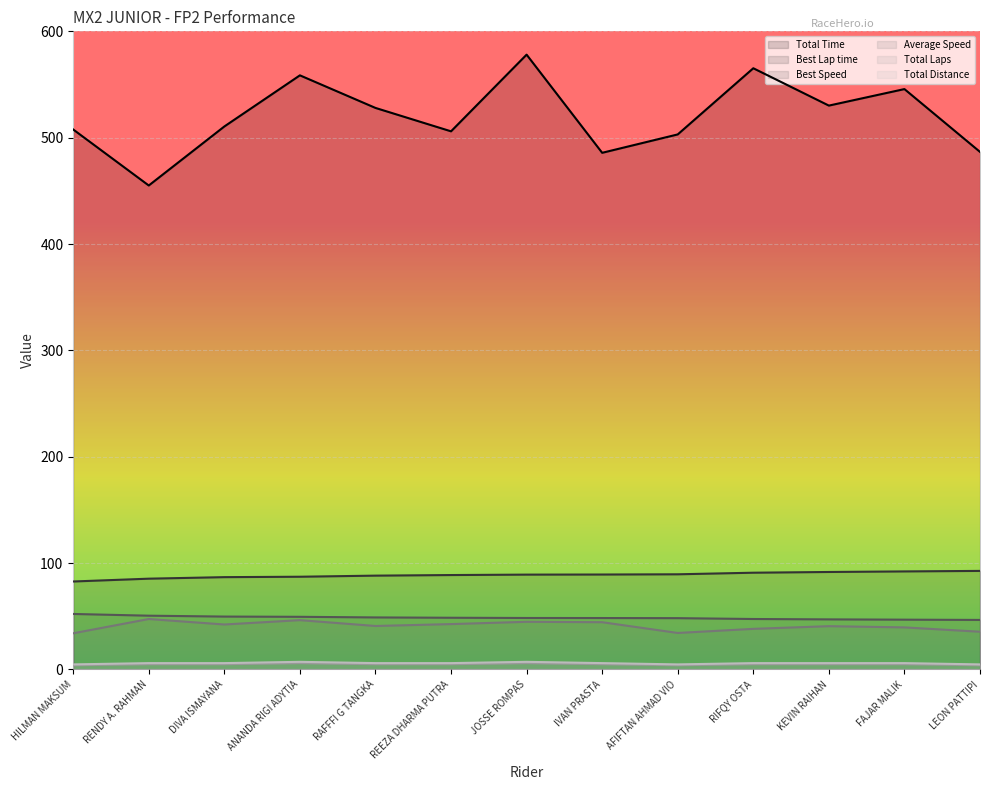

What is the minimum value shown in the chart?

4.0